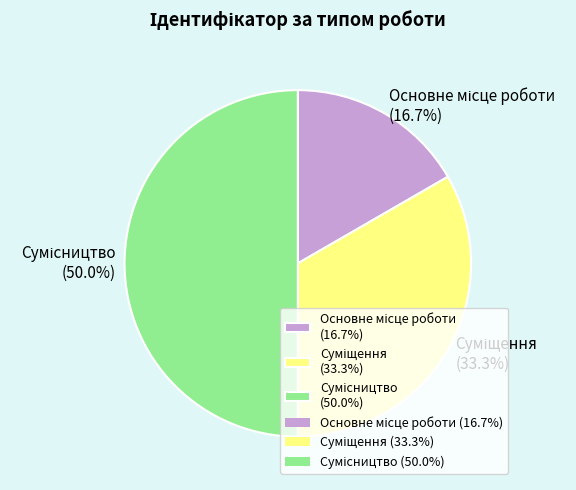

The Суміщення slice represents 41% of the pie. True or false?

False